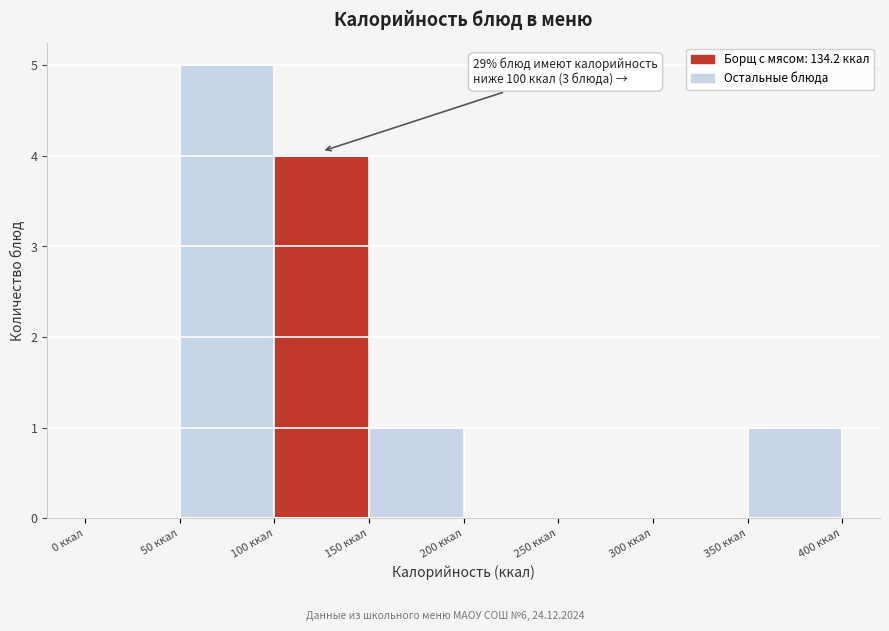

Over which range of the x-axis is the bar tallest?

50 to 100